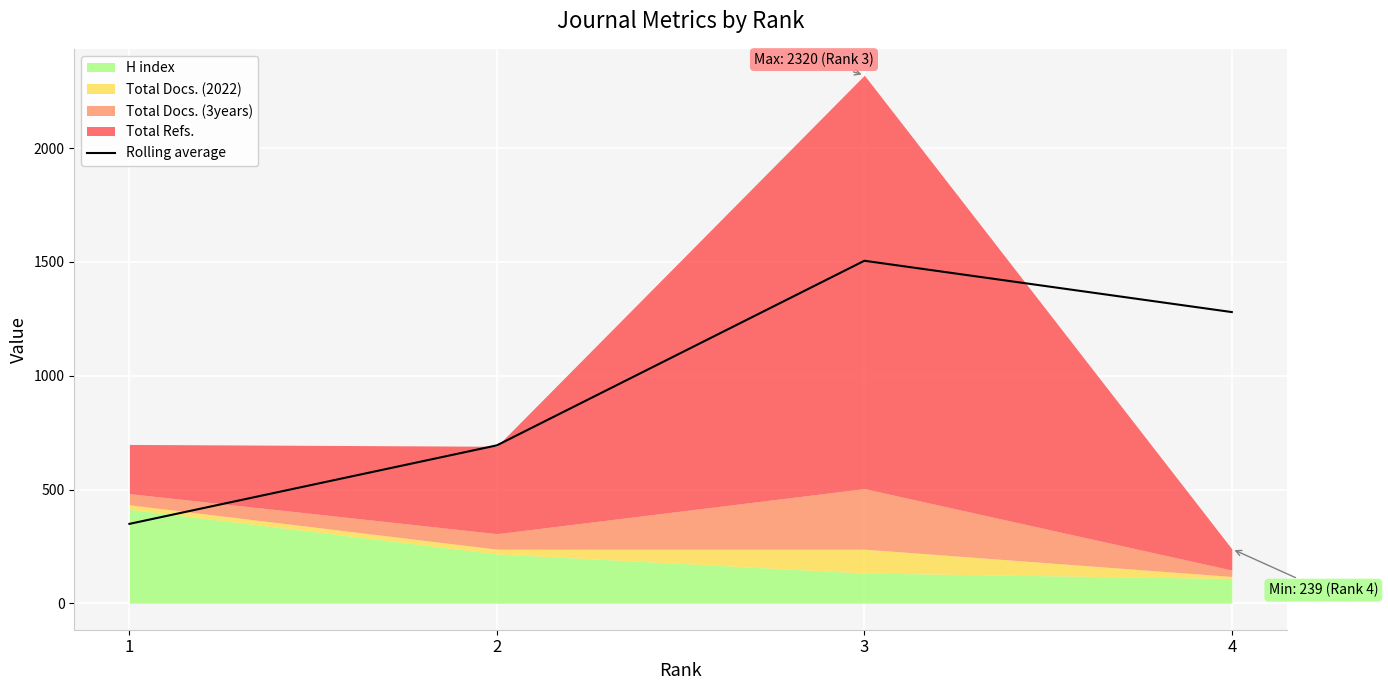

Rank the categories by value from lowest to highest.

1, 2, 4, 3